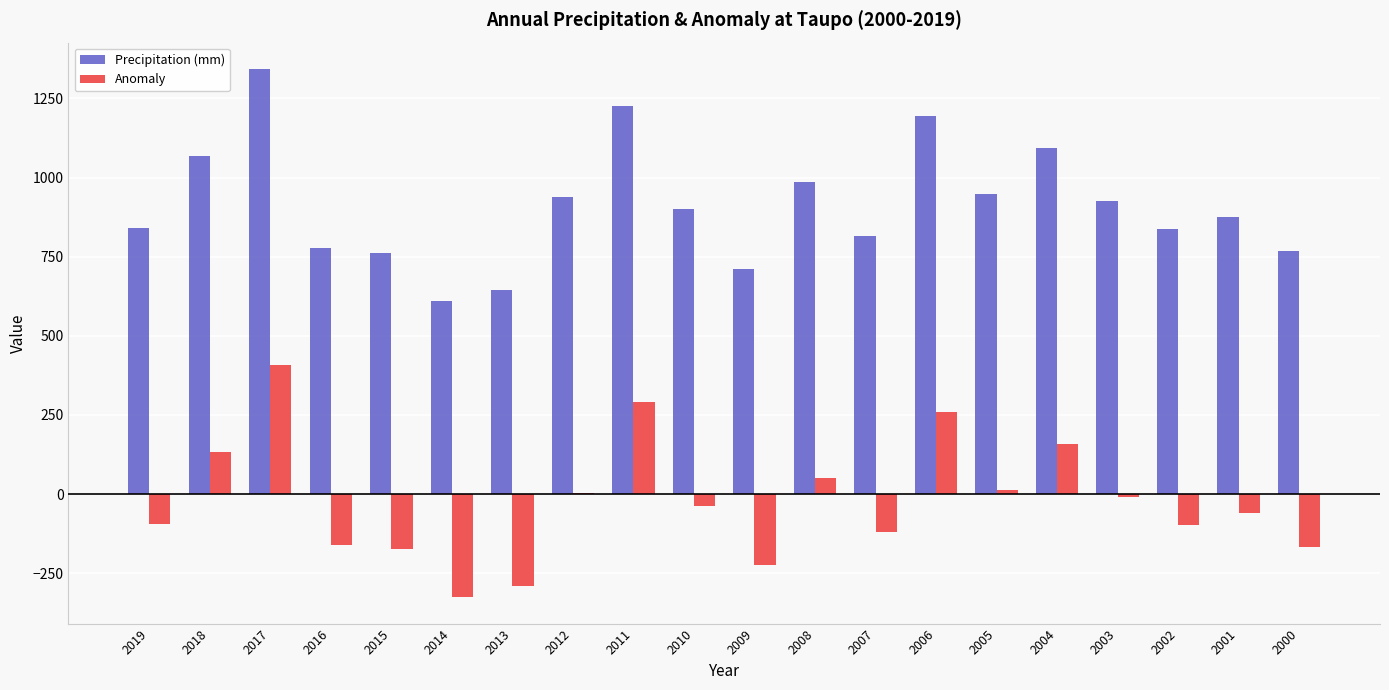

Read the Anomaly value at 2013.

-290.7